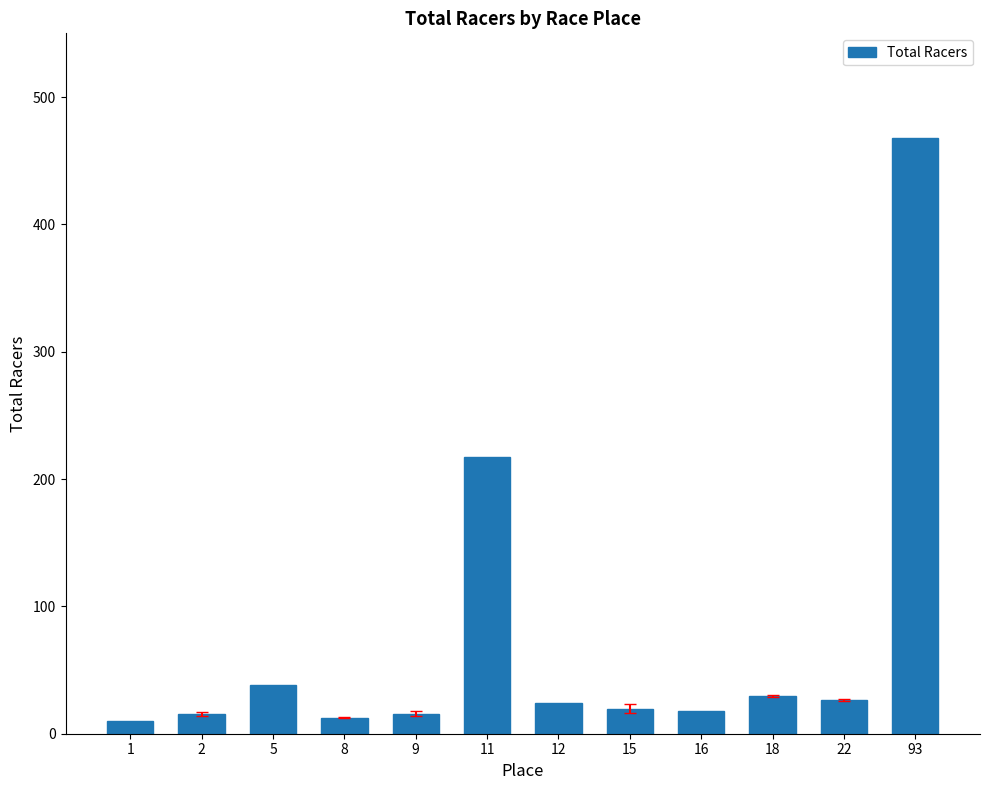

What is the greatest value displayed?

468.0